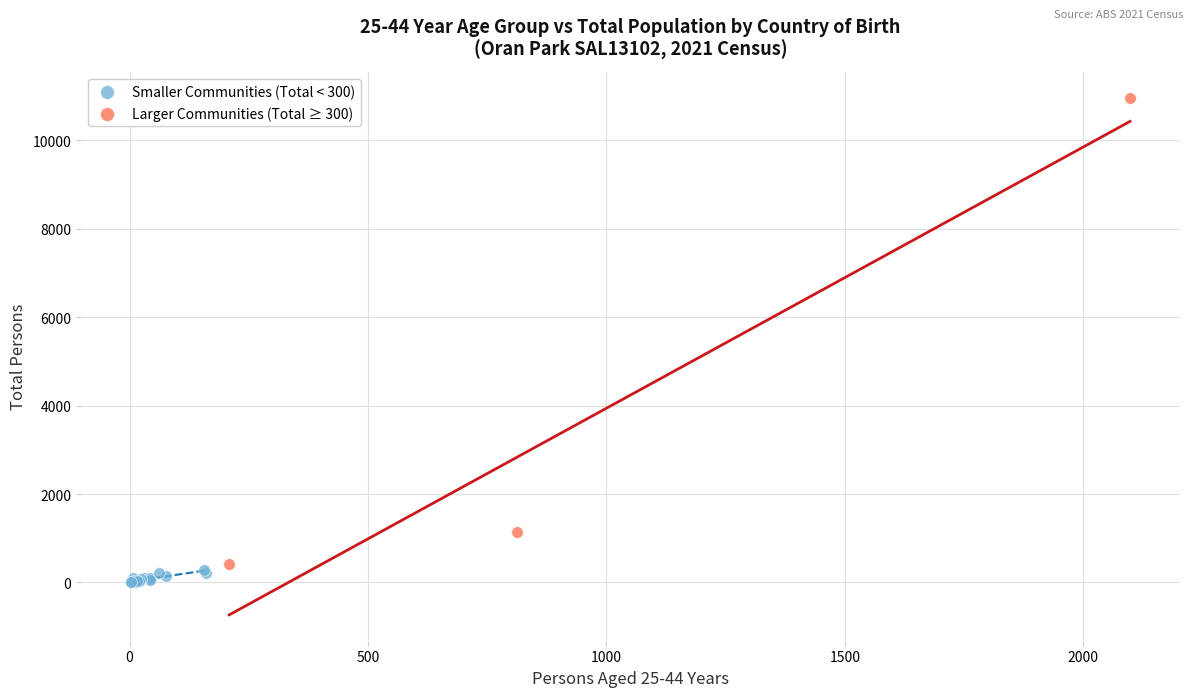

Which series has the widest spread of Y values?

Larger Communities (Total ≥ 300)